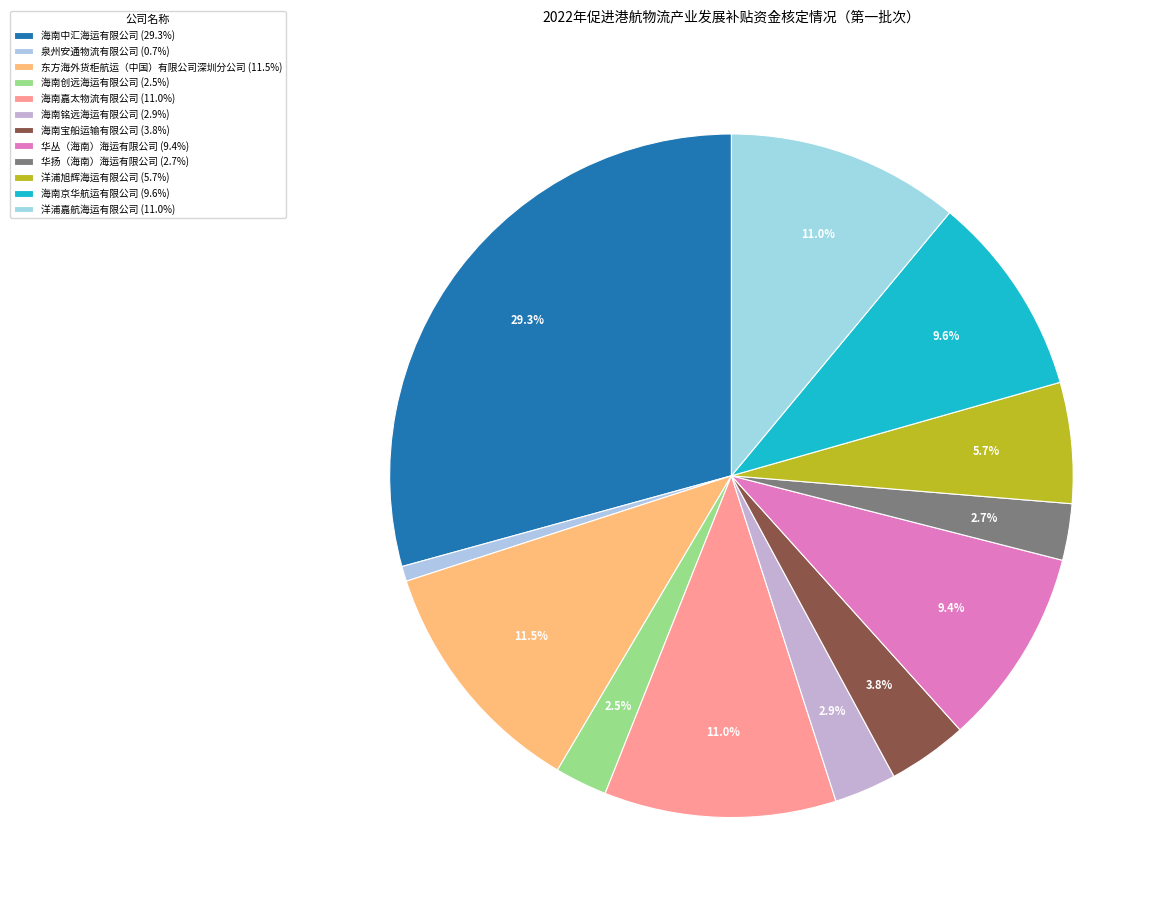

How many slices are in this pie chart?

12